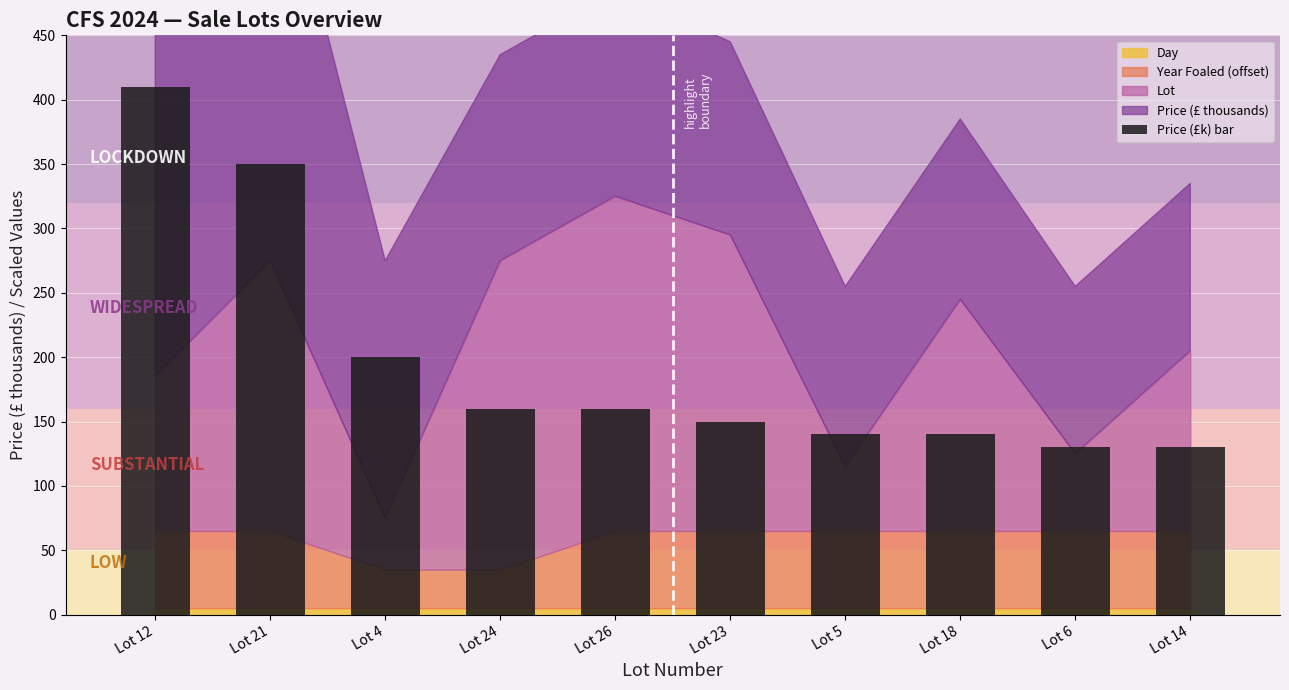

Reading left to right, list all the values displayed in this chart.

Lot 12=410	Lot 21=350	Lot 4=200	Lot 24=160	Lot 26=160	Lot 23=150	Lot 5=140	Lot 18=140	Lot 6=130	Lot 14=130